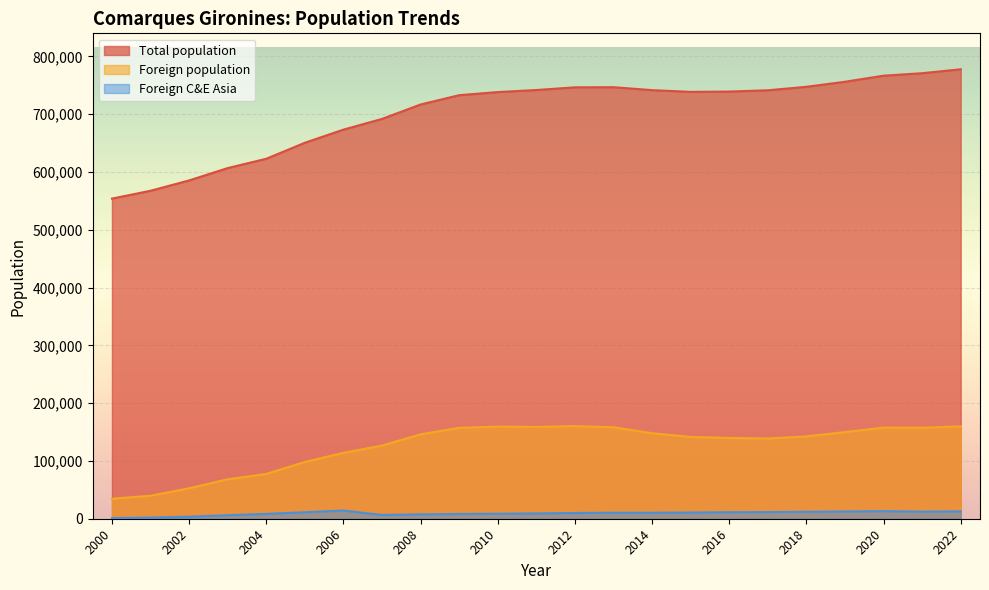

What is the maximum value shown in the chart?

777768